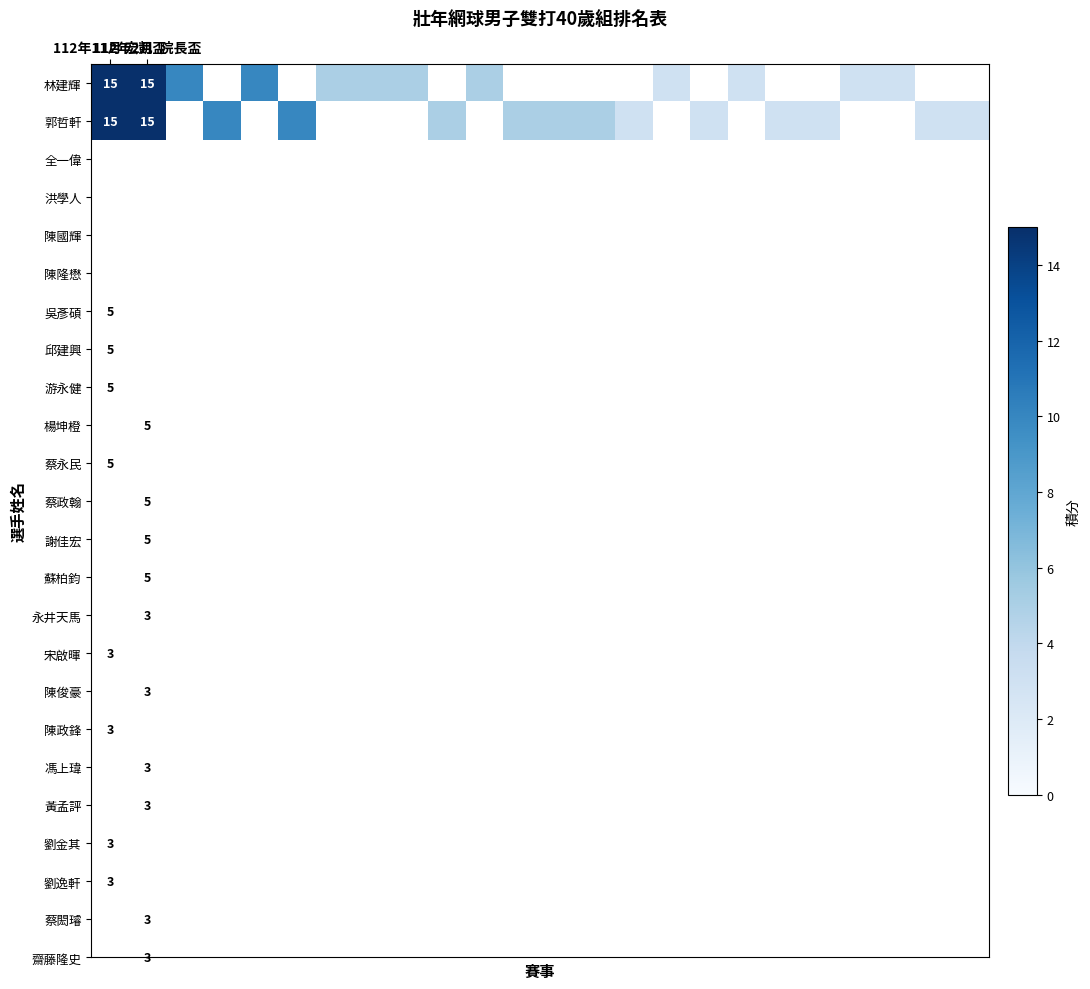

Which series has the widest spread of values?

林建輝